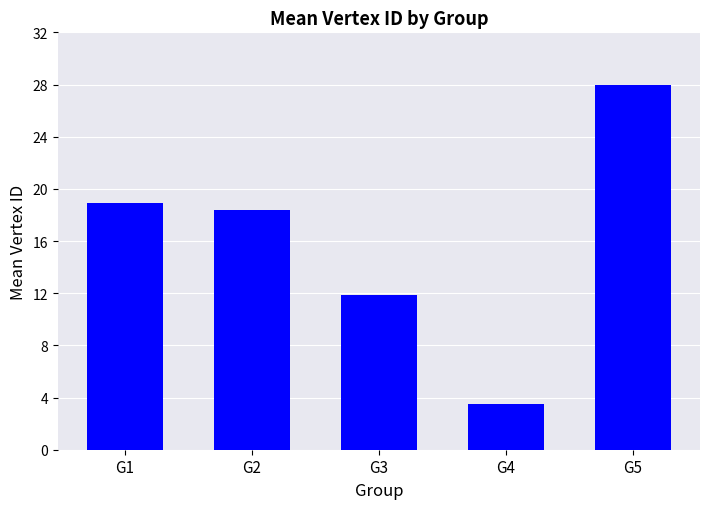

Reading left to right, extract all data points from this chart.

18.9	18.4	11.8	3.5	28.0